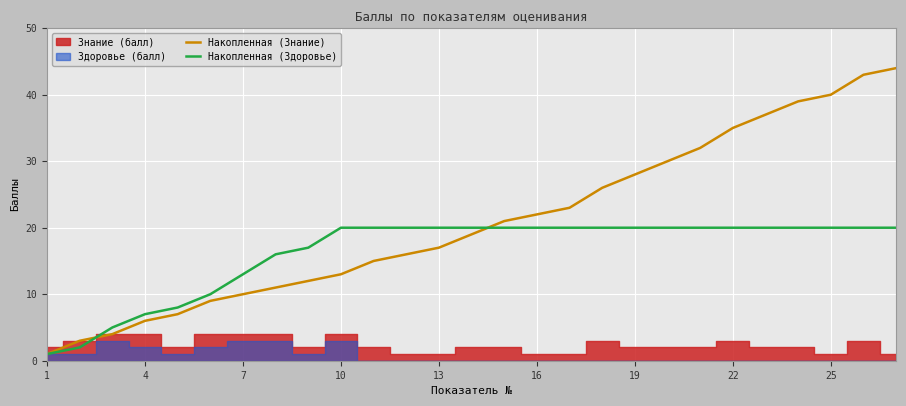

True or false: Накопленная (Здоровье) has a value of 14 at 16.

False